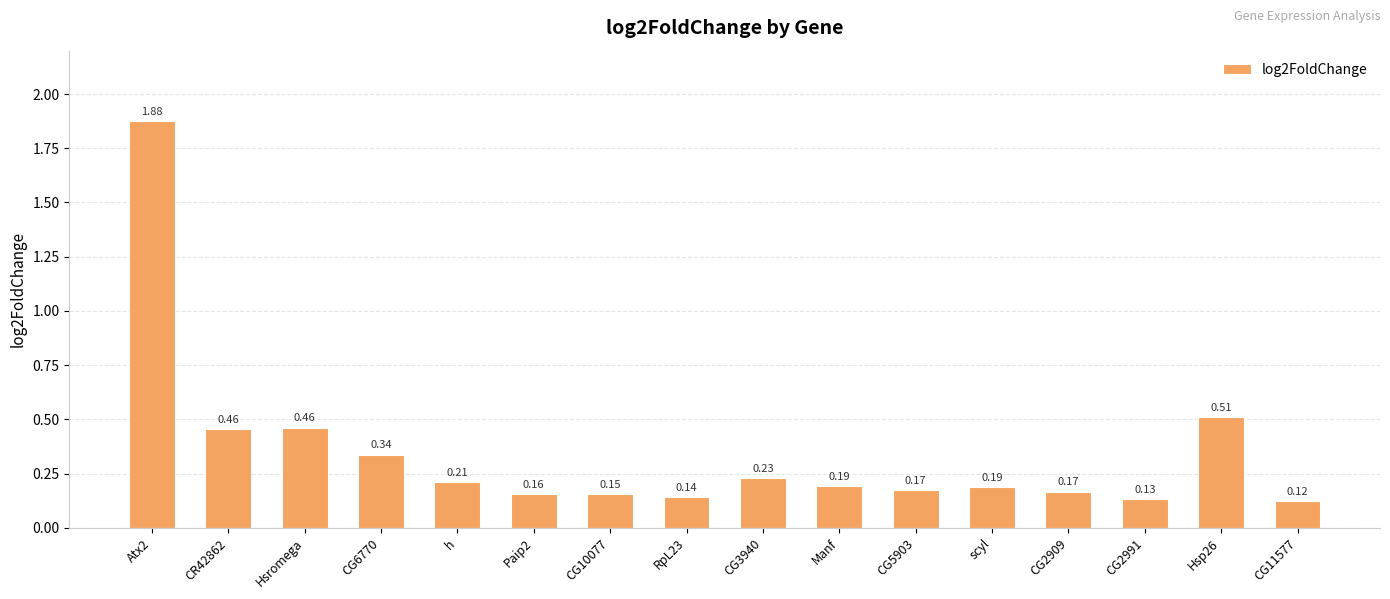

What is the label of the 12th bar from the left?

scyl